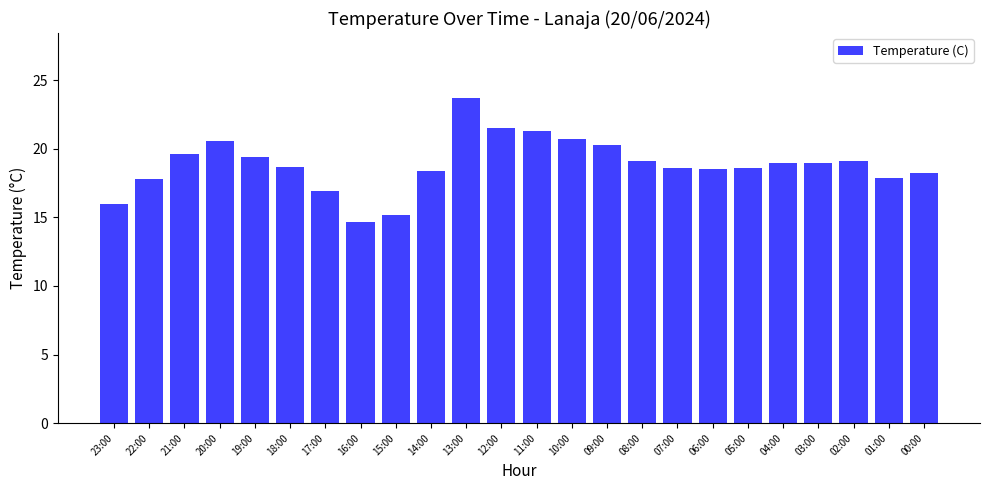

True or false: the data shows 18.4 at 14:00.

True